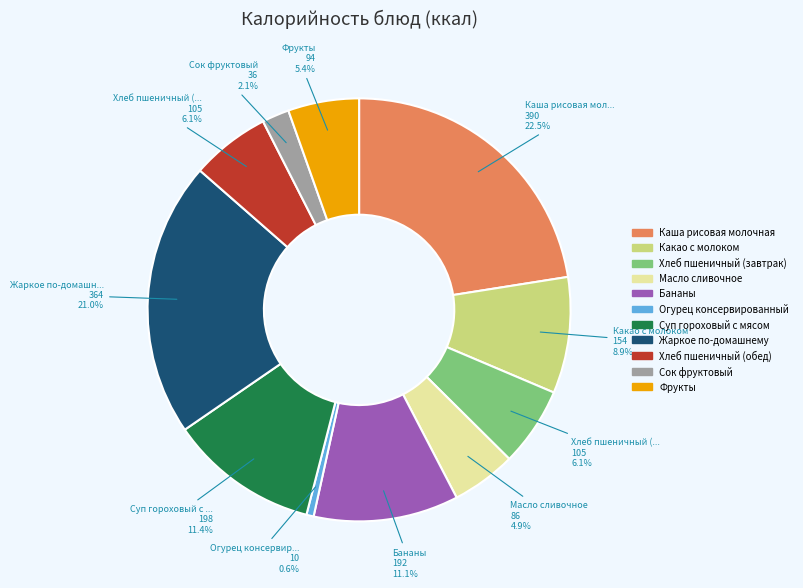

To the nearest percent, what percentage of the pie is Огурец консервированный?

1%